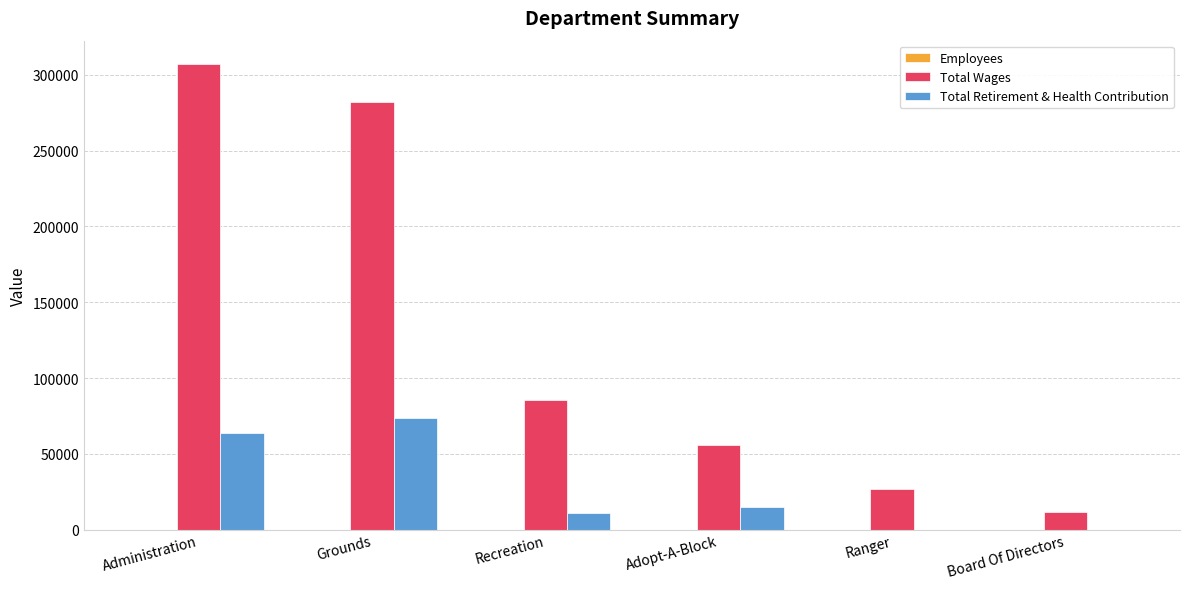

What is the sum of all Total Retirement & Health Contribution values?

164030